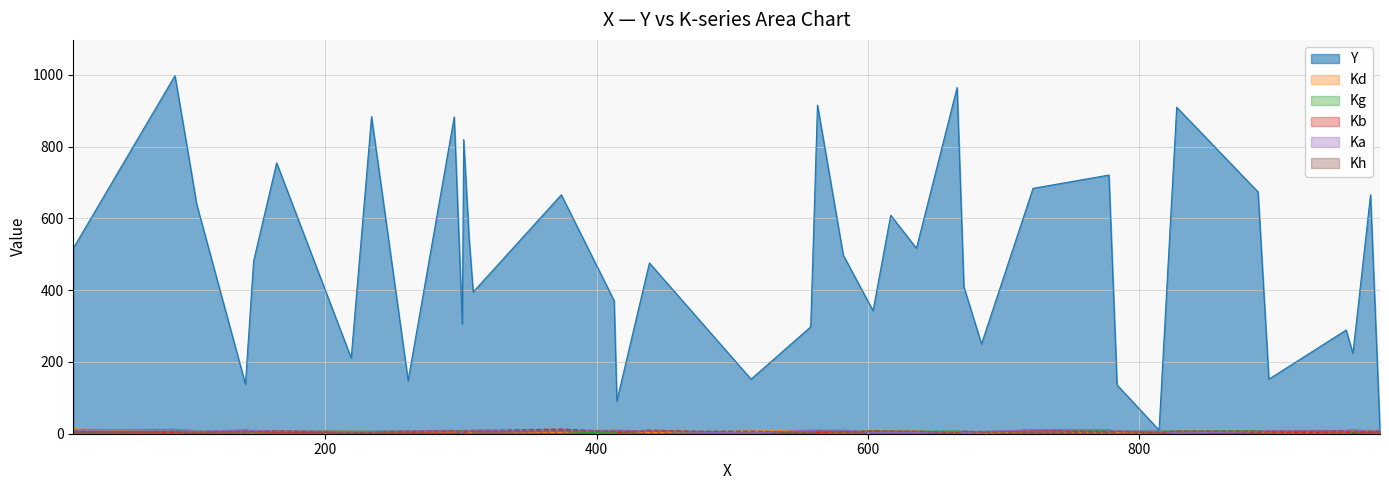

How many lines are shown in the chart?

6